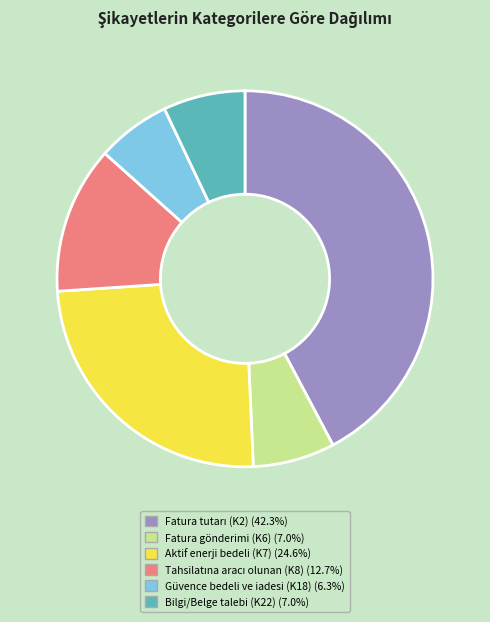

Which category has the smallest portion of the pie?

Güvence bedeli ve iadesi (K18)